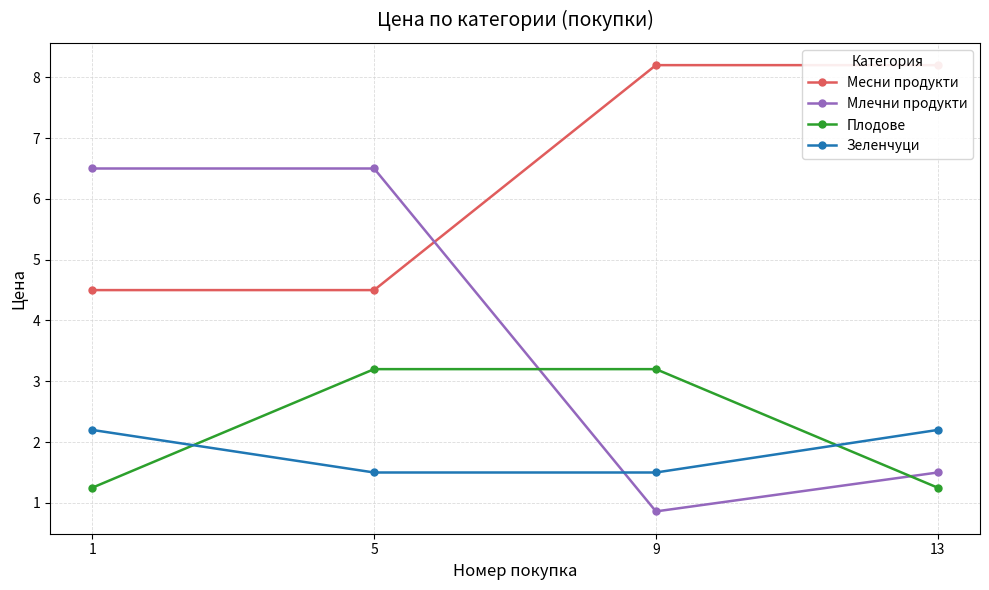

What is the difference between the highest and lowest values at 13?

6.9